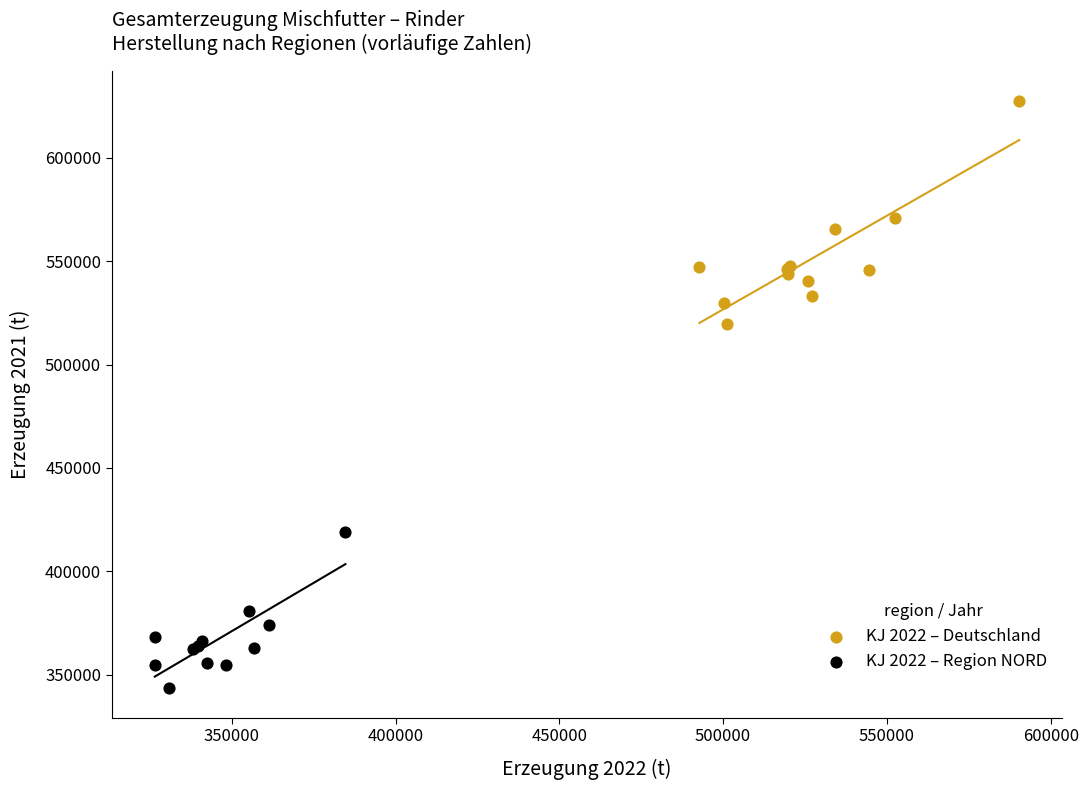

Which series reaches the minimum Y coordinate?

KJ 2022 – Region NORD